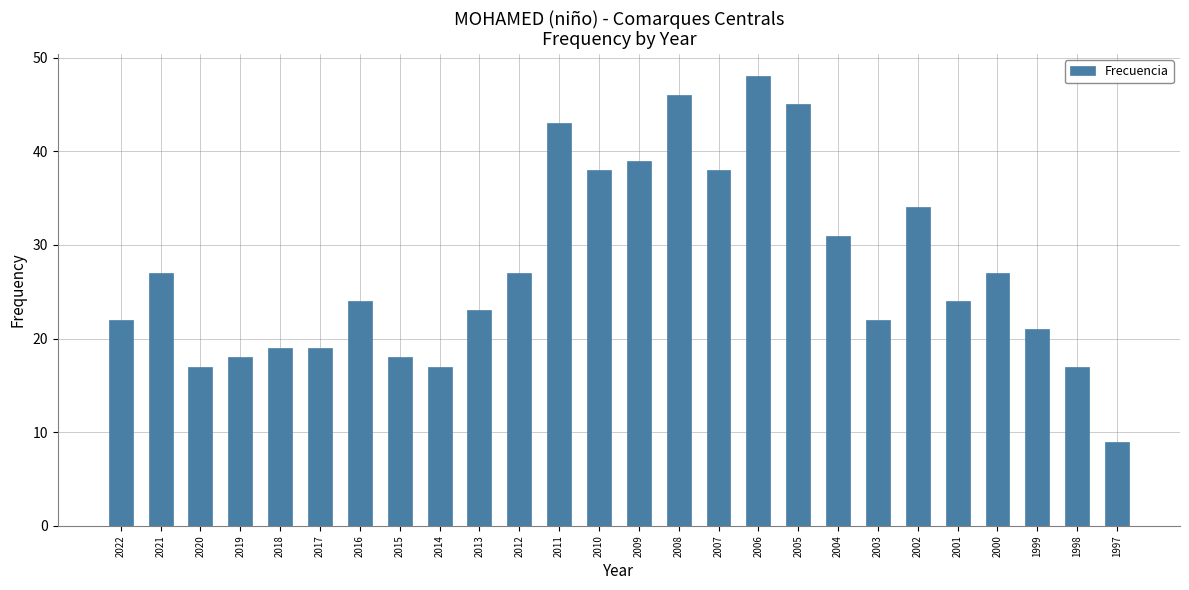

Count the number of data series in this chart.

1